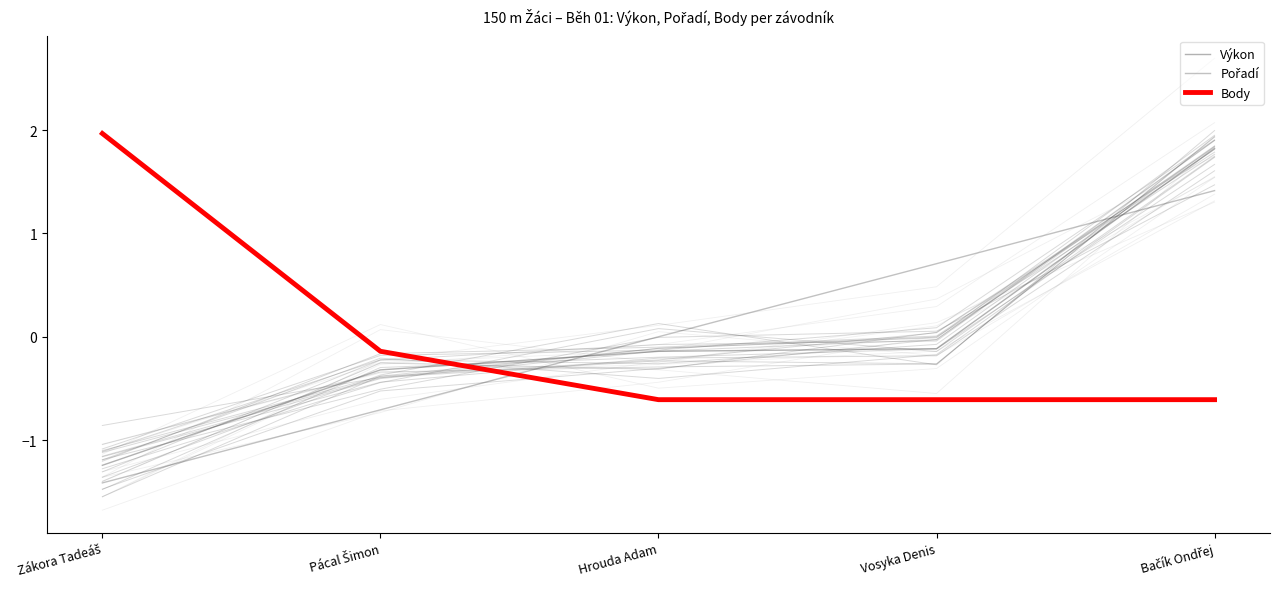

List the labels in order of Body value, largest first.

Zákora Tadeáš, Pácal Šimon, Hrouda Adam, Vosyka Denis, Bačík Ondřej